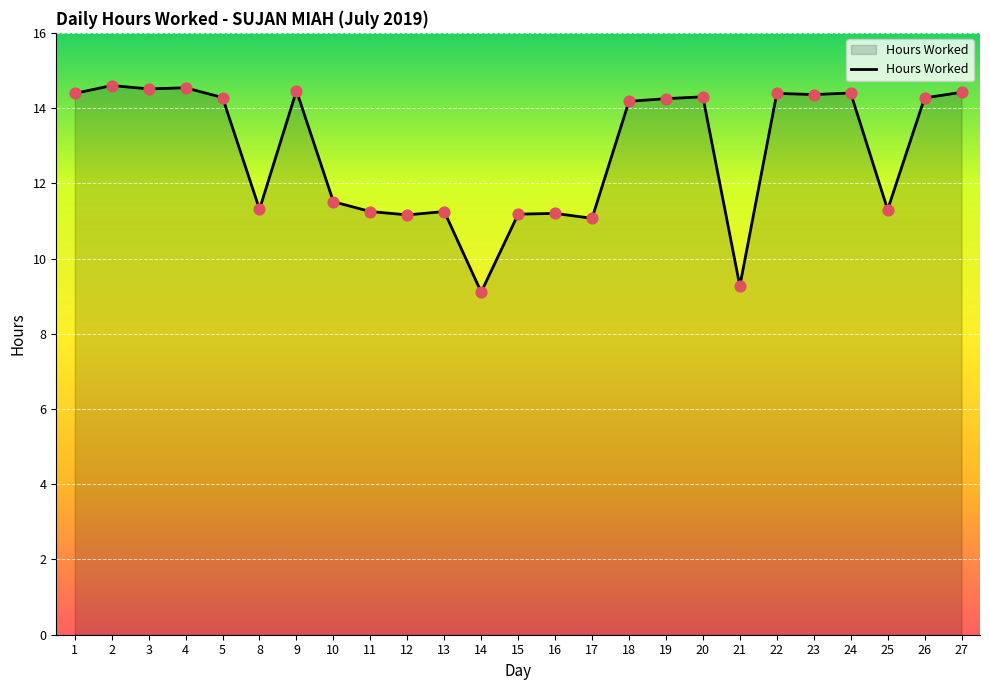

Approximately how many times larger is the value at 5 compared to 13?

1.3